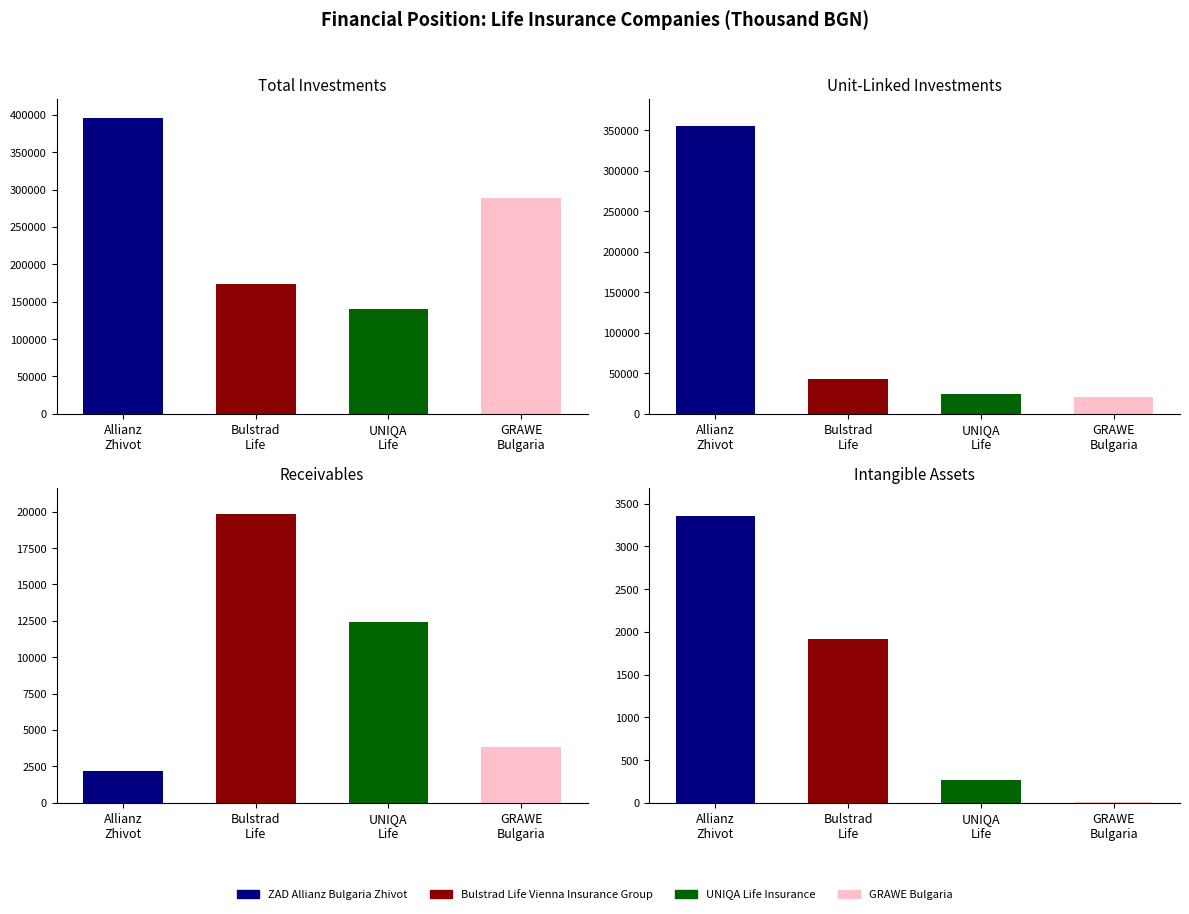

True or false: GRAWE Bulgaria has a value of 456913.9 at Total Investments.

False